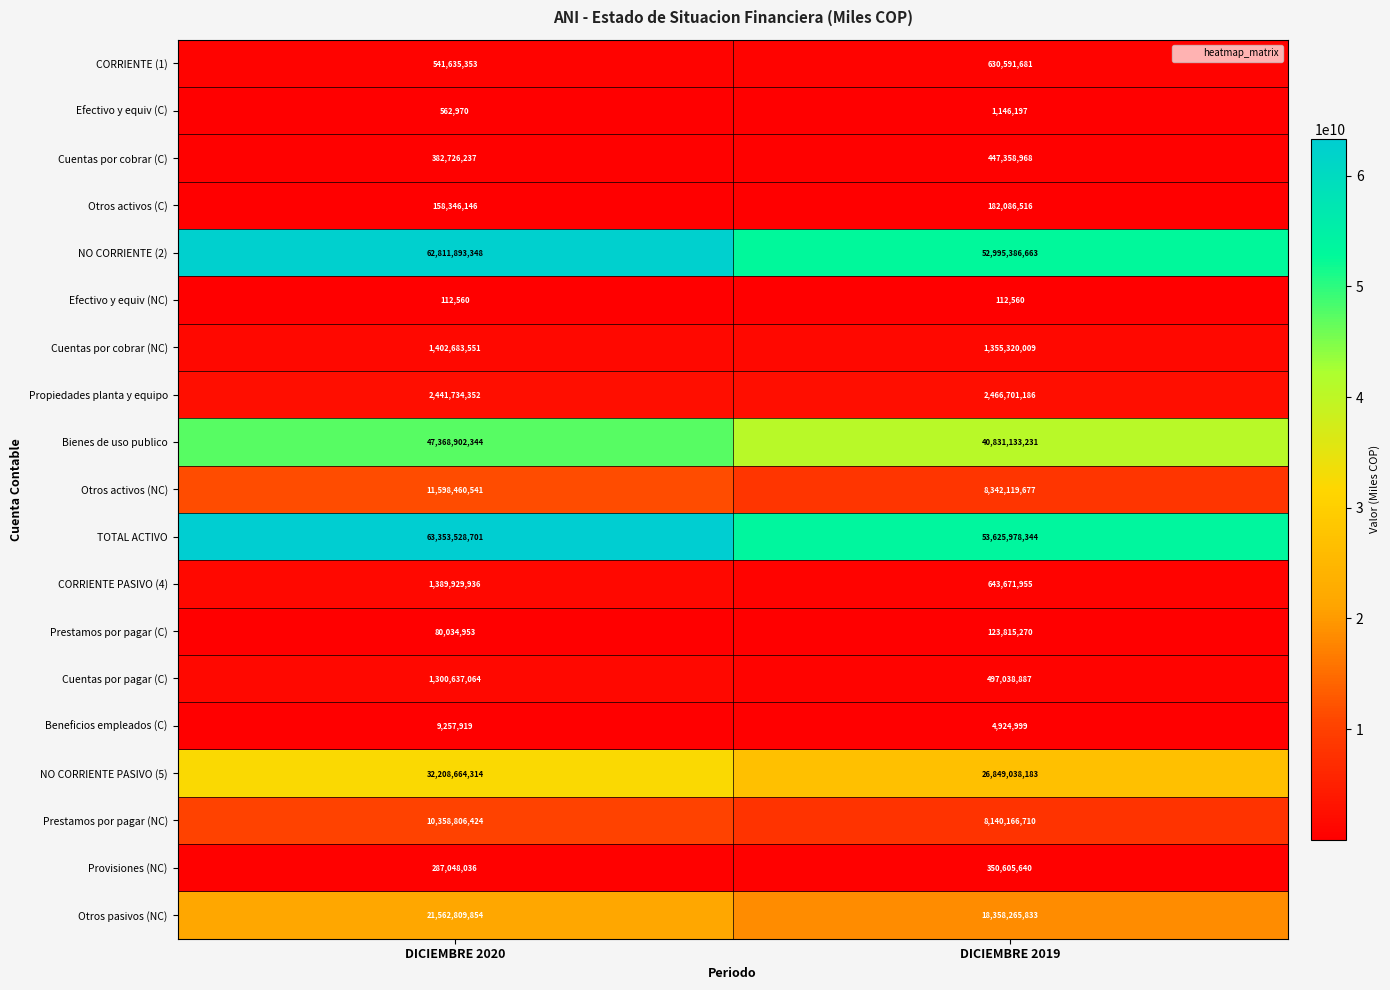

Rank the series at DICIEMBRE 2019 from lowest to highest value.

Efectivo y equiv (NC), Efectivo y equiv (C), Beneficios empleados (C), Prestamos por pagar (C), Otros activos (C), Provisiones (NC), Cuentas por cobrar (C), Cuentas por pagar (C), CORRIENTE (1), CORRIENTE PASIVO (4), Cuentas por cobrar (NC), Propiedades planta y equipo, Prestamos por pagar (NC), Otros activos (NC), Otros pasivos (NC), NO CORRIENTE PASIVO (5), Bienes de uso publico, NO CORRIENTE (2), TOTAL ACTIVO